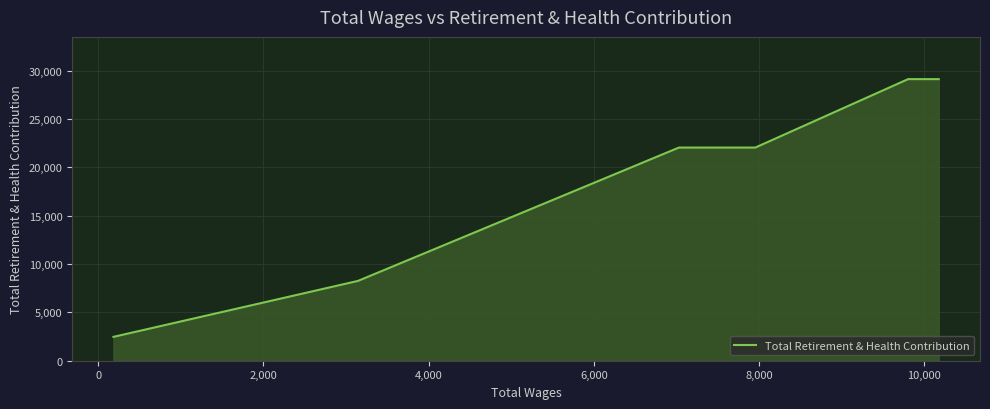

True or false: the data has more than 1 interior local peaks.

False